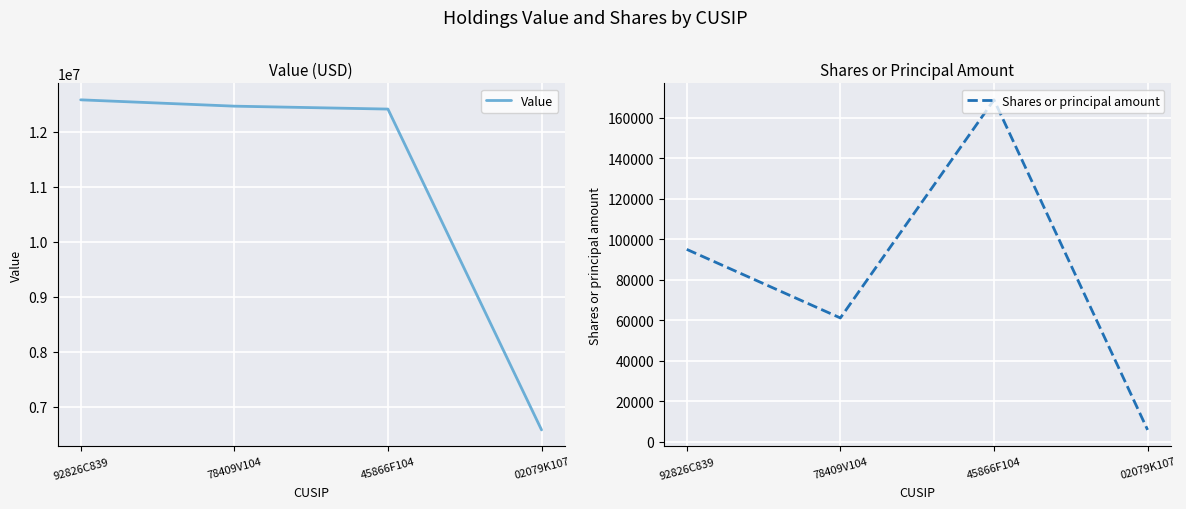

What is the difference between the second highest and minimum values in the Value series?

5886000